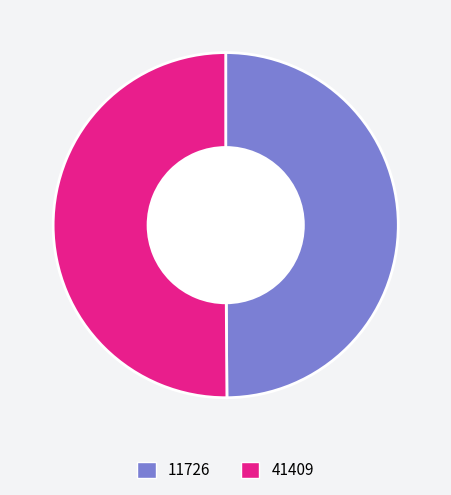

Approximately how many times larger is the value at 11726 compared to 41409?

1.0